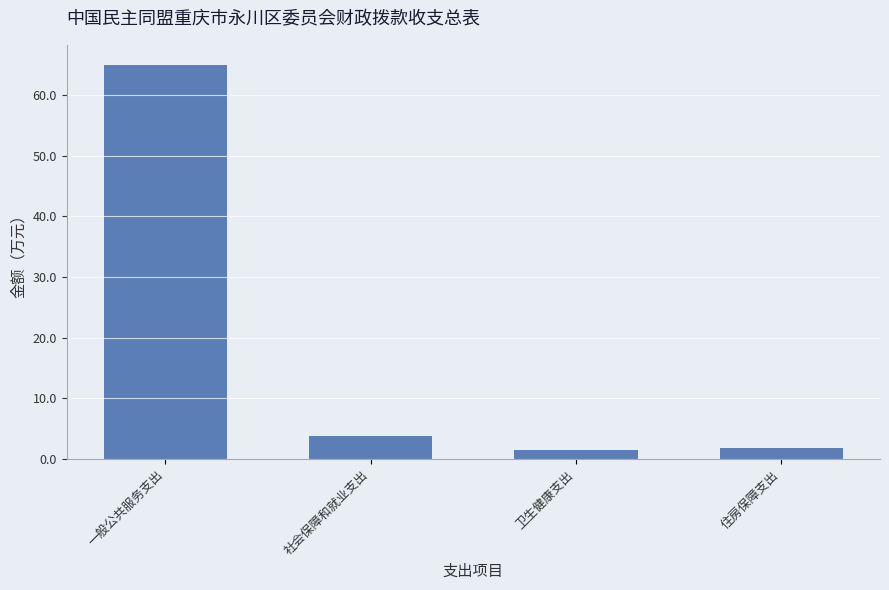

The chart shows a value of 1.7 at 住房保障支出. True or false?

True